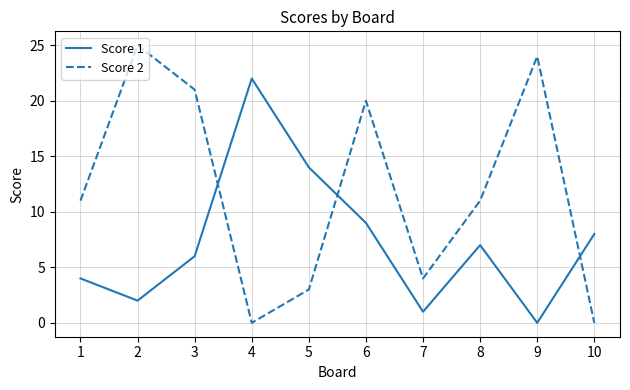

Where do Score 2 and Score 1 first cross each other?

3 and 4